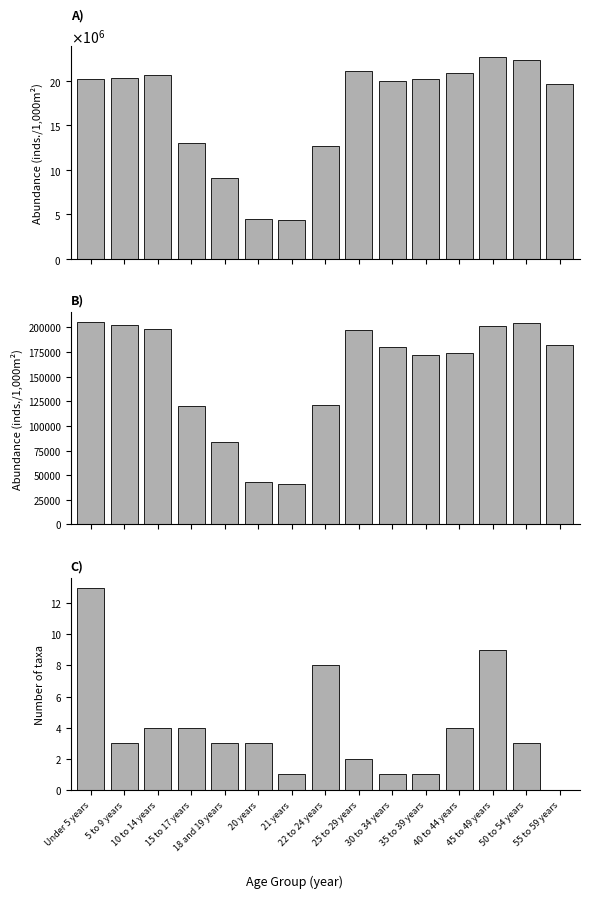

Reading left to right, extract all data points from this chart.

National: 20201362	20348657	20677194	12954254	9086089	4519129	4354294	12712576	21101849	19962099	20179642	20890964	22708591	22298125	19664805
Kansas: 205492	202447	198884	120116	83705	42758	40931	120765	197783	179937	172388	174285	201830	204434	182512
This Area: 13	3	4	4	3	3	1	8	2	1	1	4	9	3	0